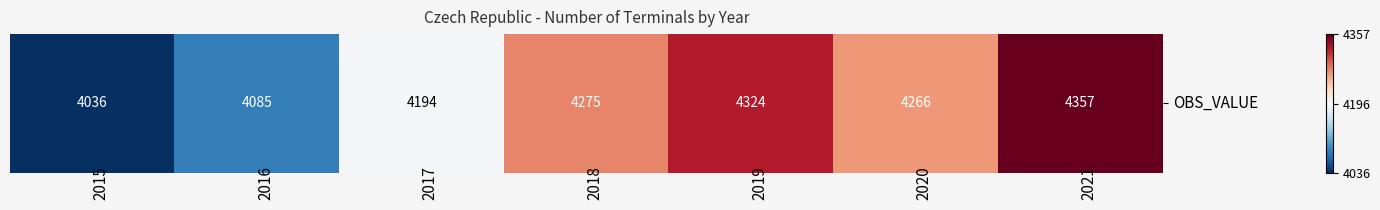

At which category does the chart reach its peak across all series?

2021